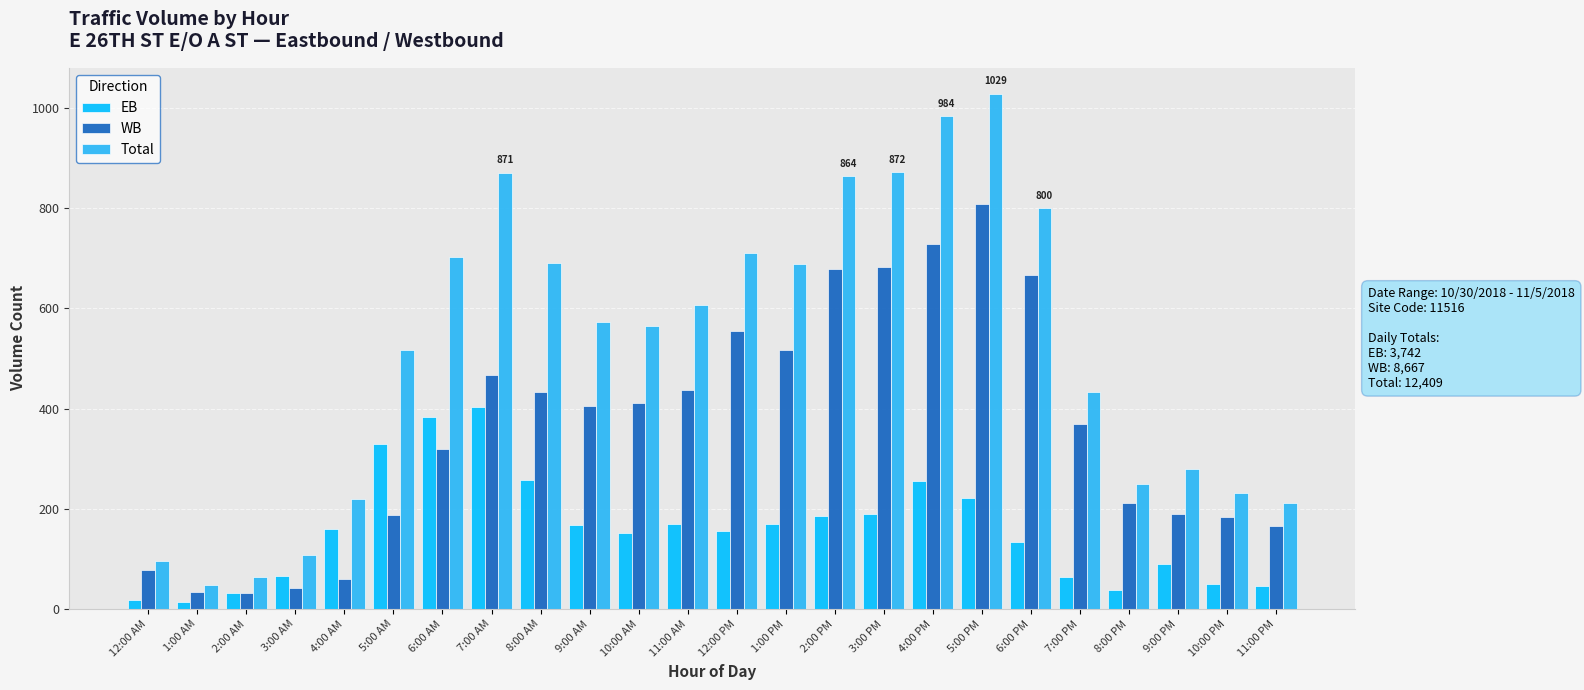

Is it true that EB equals 64 at 7:00 PM?

True